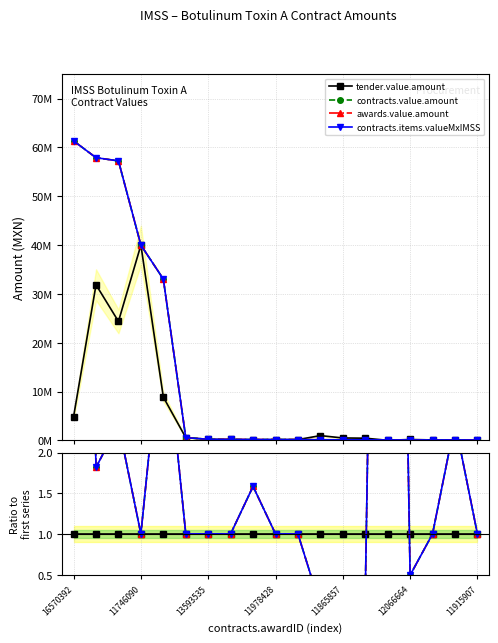

True or false: awards.value.amount and contracts.value.amount intersect in this chart.

False